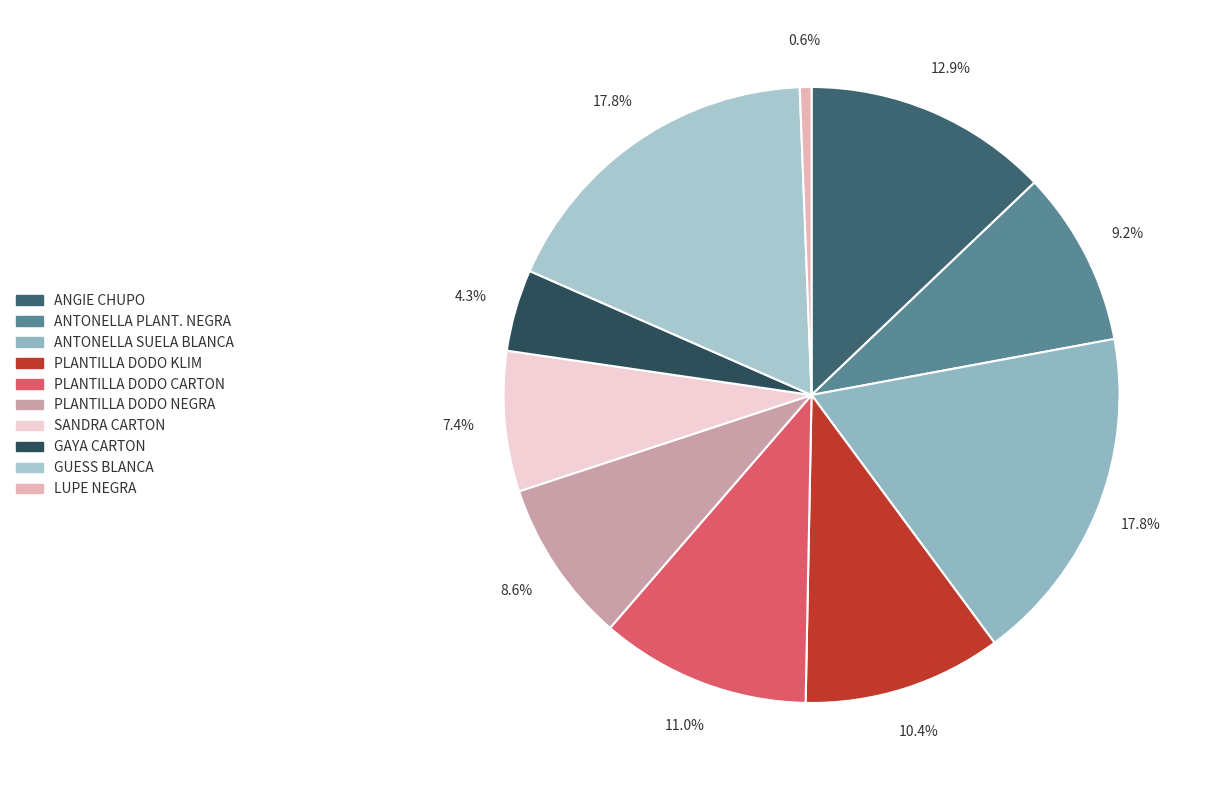

Count the number of slices in the pie.

10